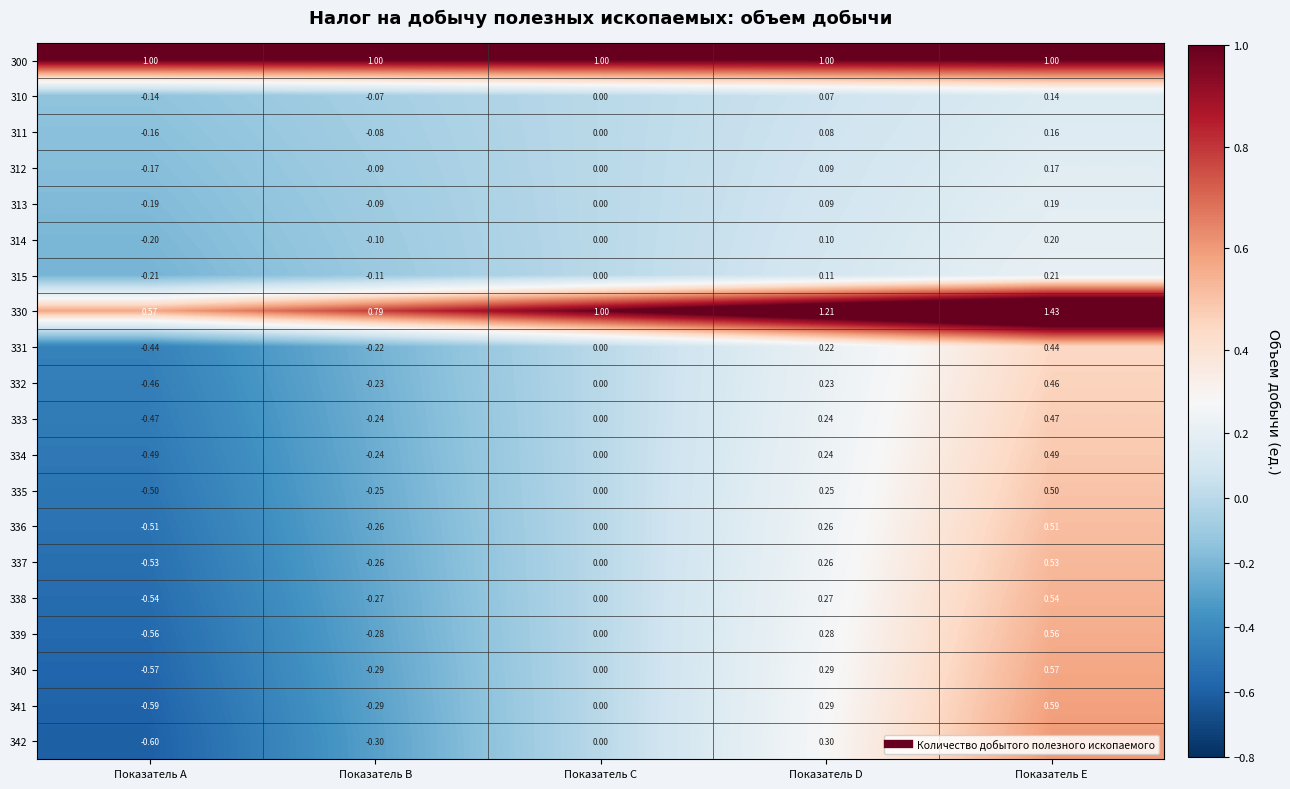

Where is 336 nearest to the value 0?

Показатель C